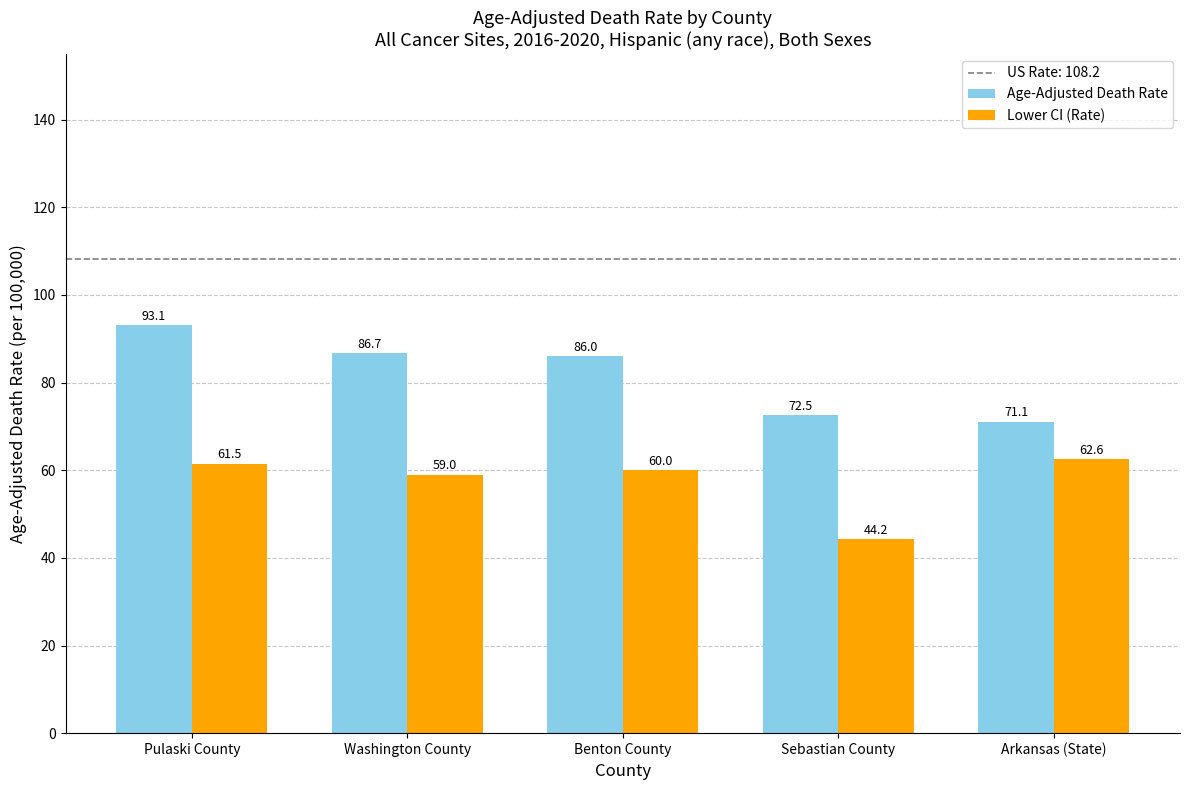

Which series has the largest total across all categories?

Age-Adjusted Death Rate